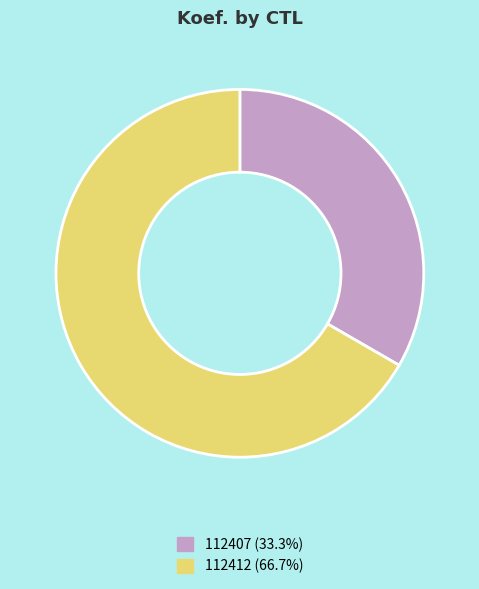

Do 112412 and 112407 together represent more than half of the pie?

Yes